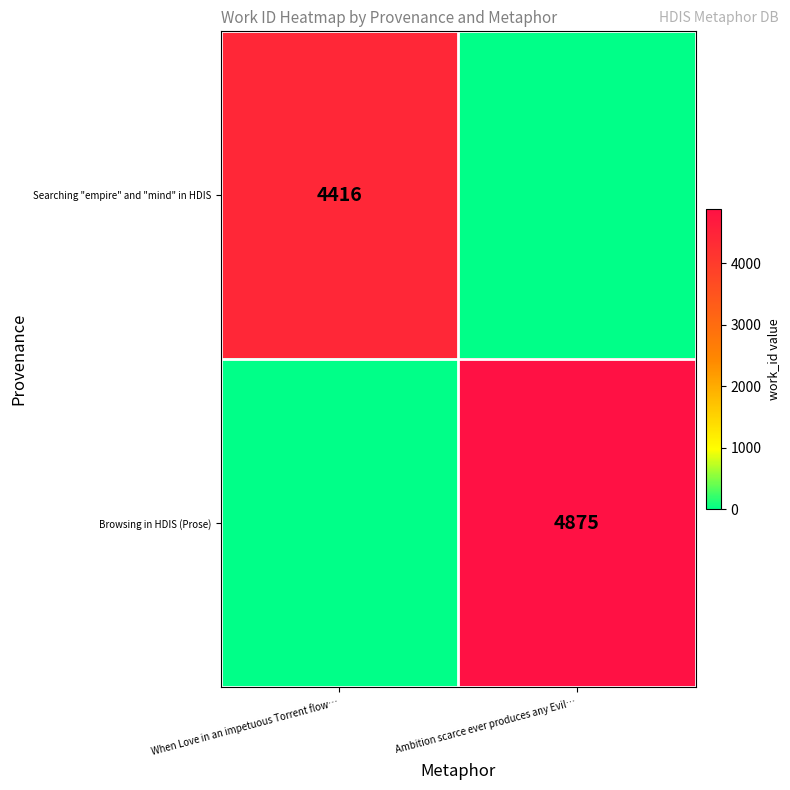

The Browsing in HDIS (Prose) series shows 4875 at Ambition scarce ever produces any Evil…. True or false?

True